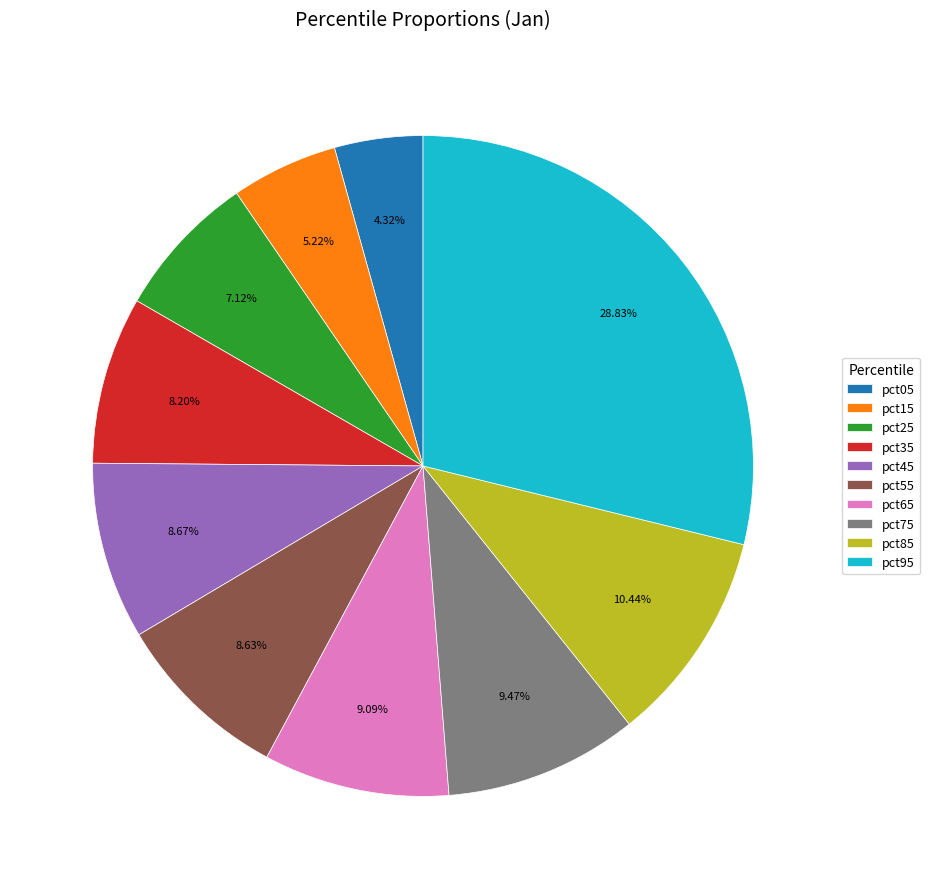

How many segments does this pie chart have?

10